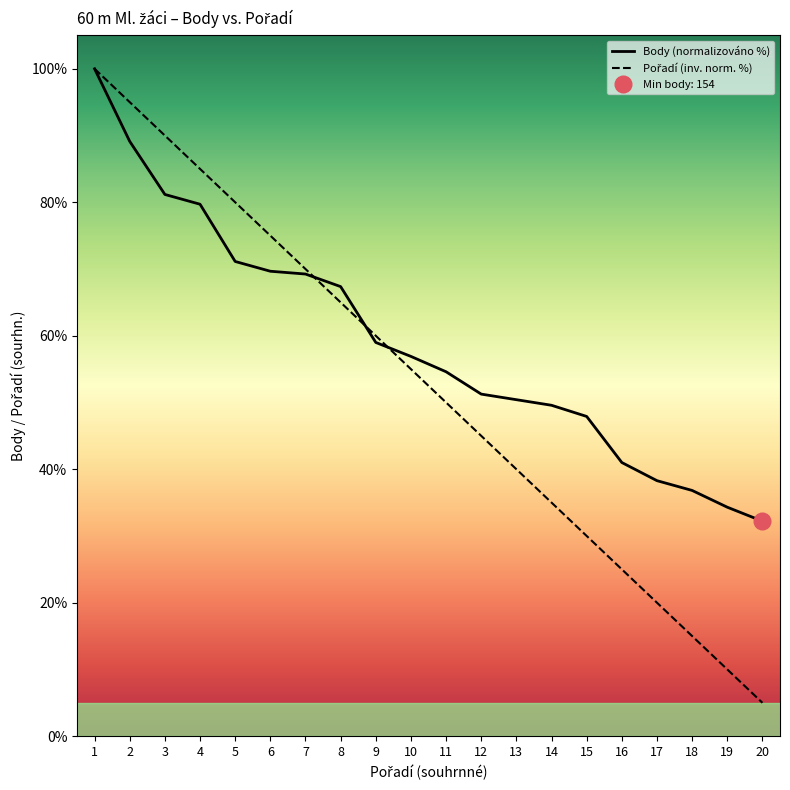

Is it true that Body (normalizováno %) equals 34.3 at 19?

True